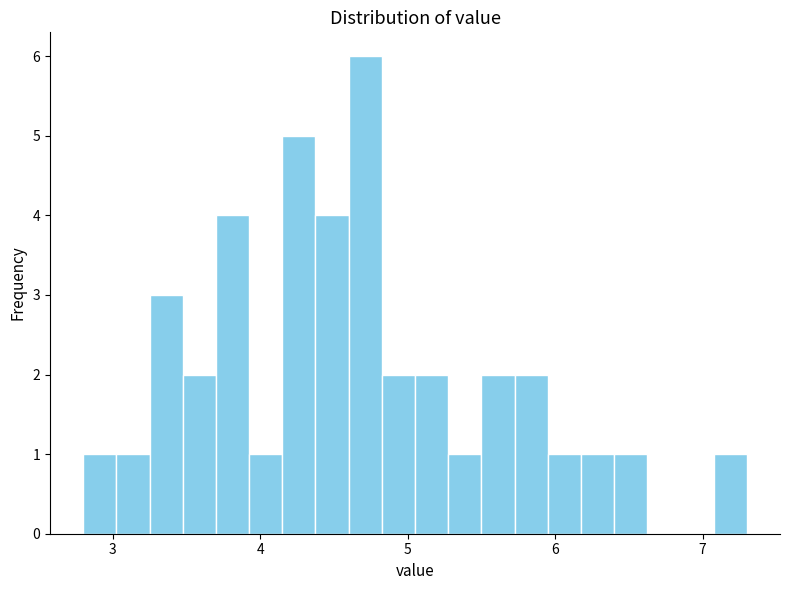

Around what value on the x-axis is the tallest bar? Give the approximate position of its centre, as read against the axis.

4.7